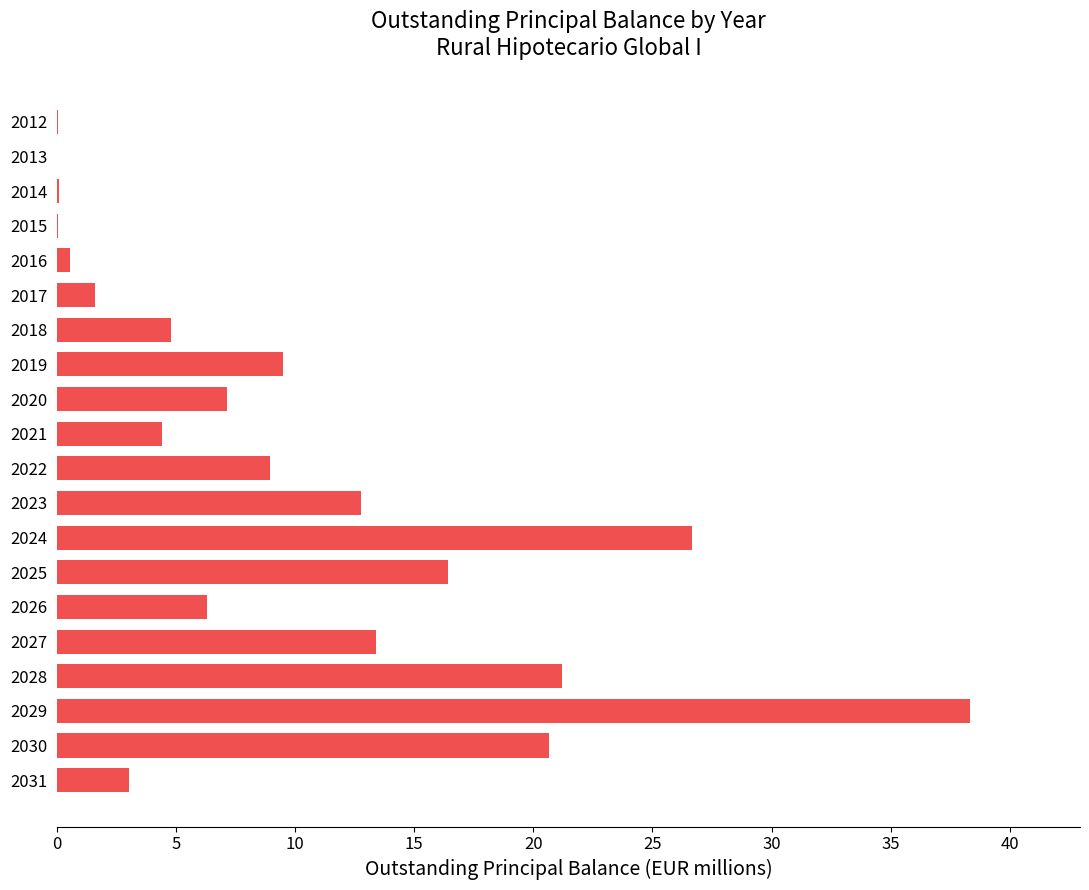

Are the bars grouped side by side (vs. stacked)?

No